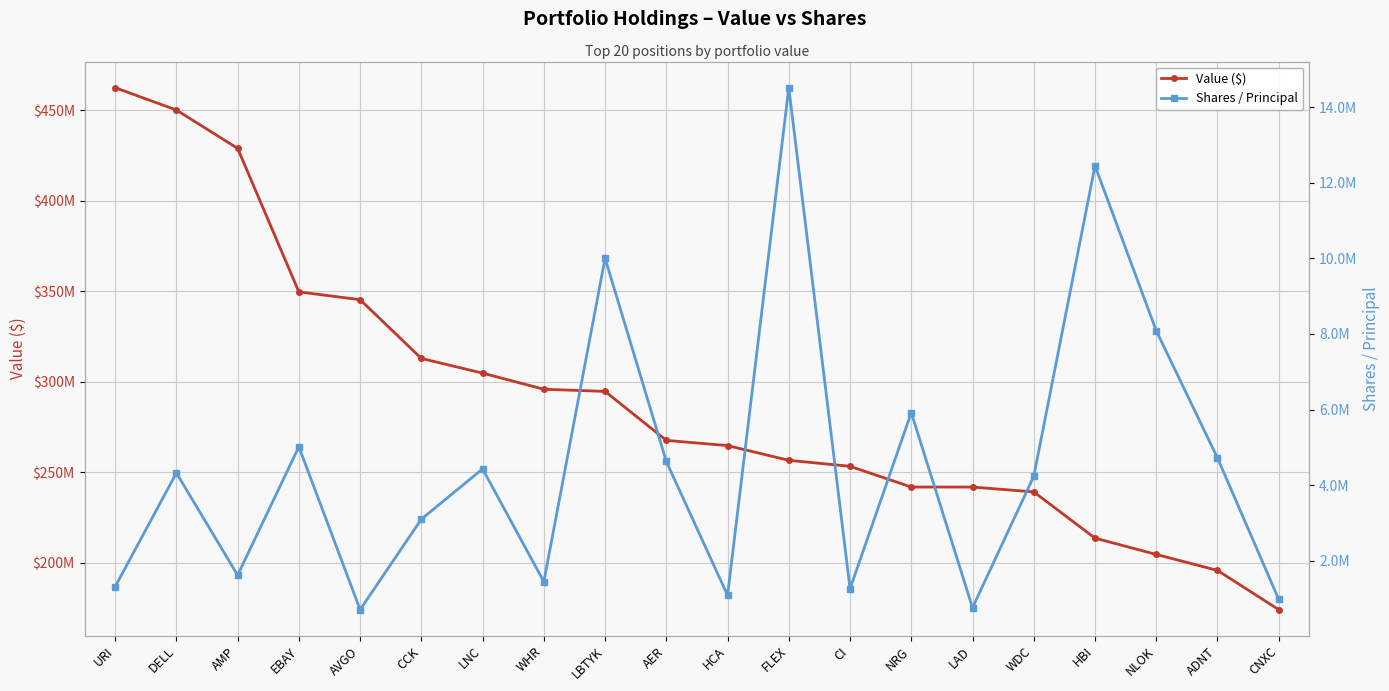

What are all the series names shown in the legend?

Value ($), Shares / Principal